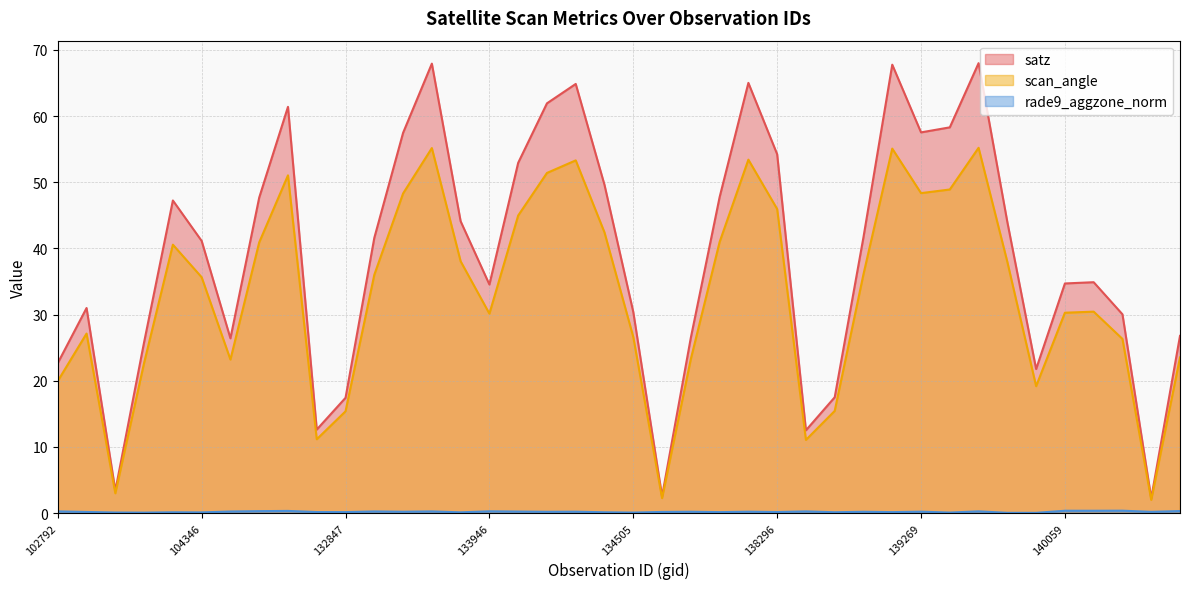

What is the lowest value of the scan_angle series?

2.0